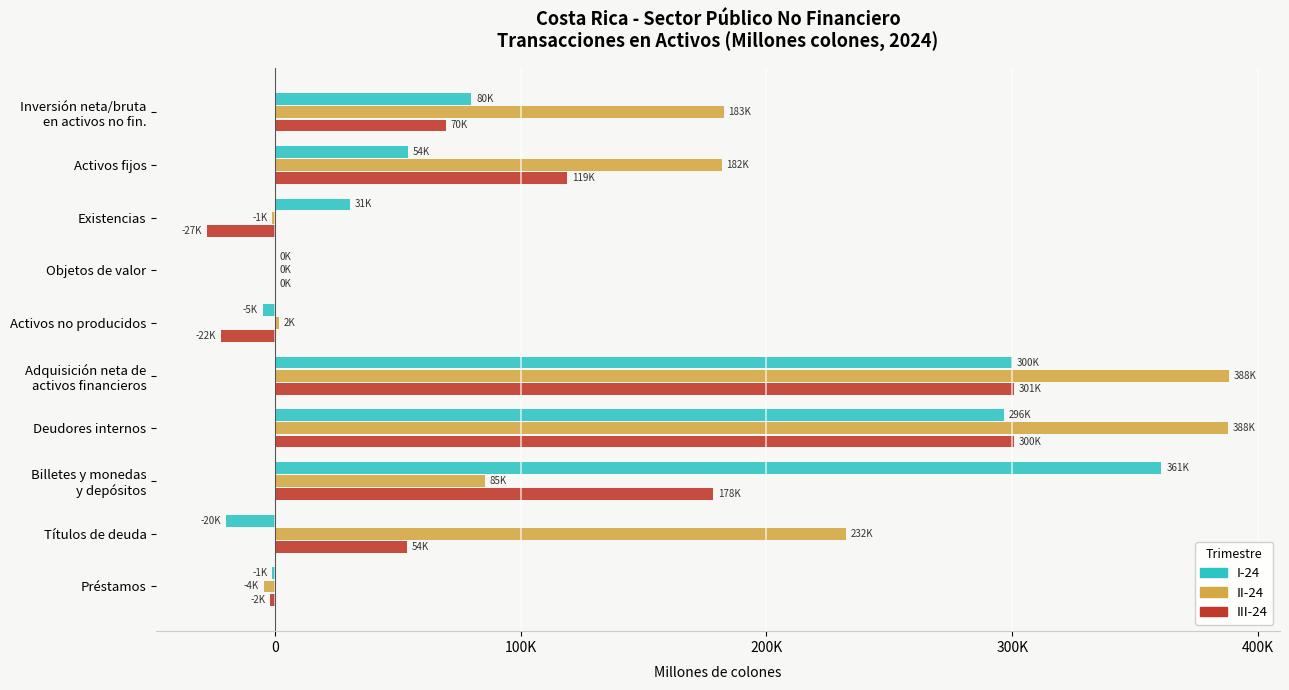

What are all the series names shown in the legend?

I-24, II-24, III-24